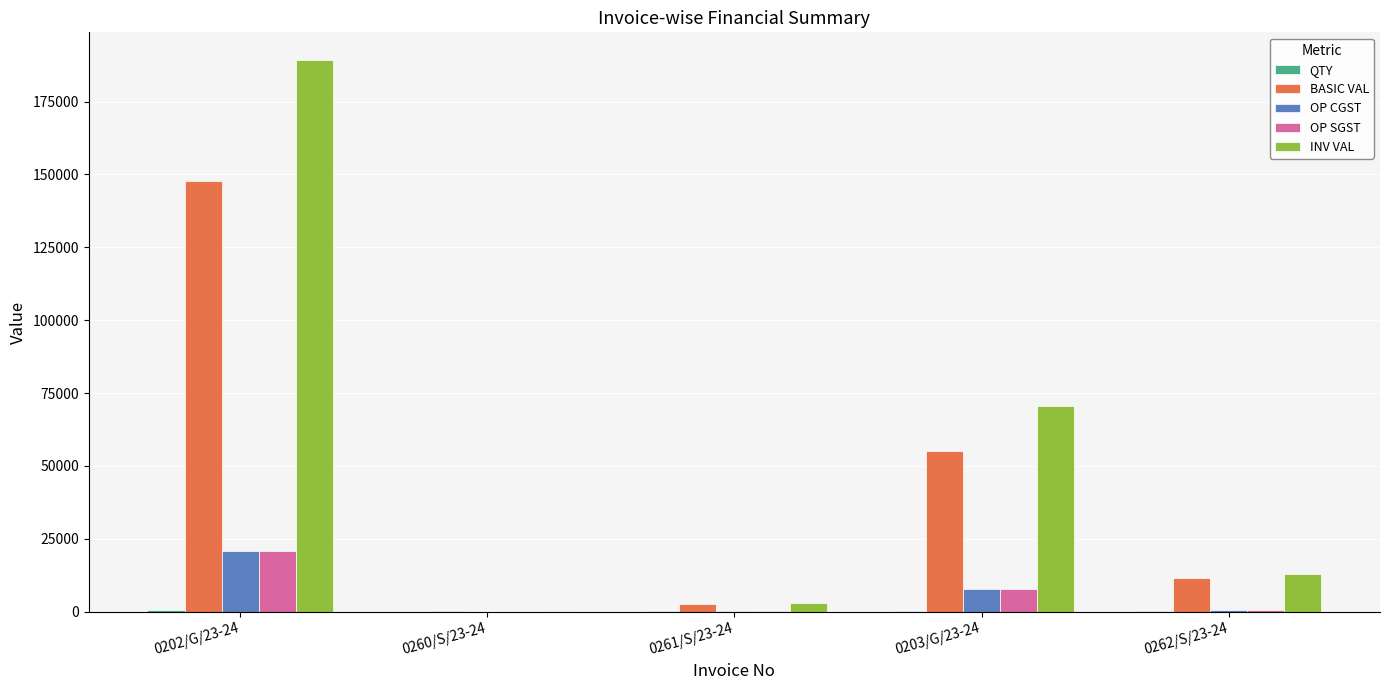

Which series changed the most between 0203/G/23-24 and 0262/S/23-24?

INV VAL